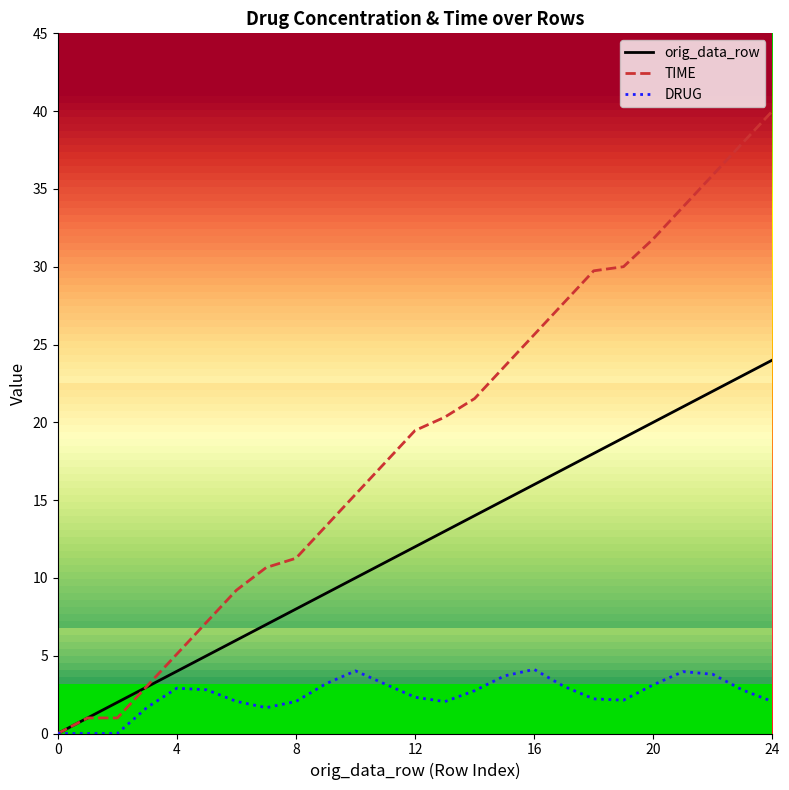

Count the number of data series in this chart.

3